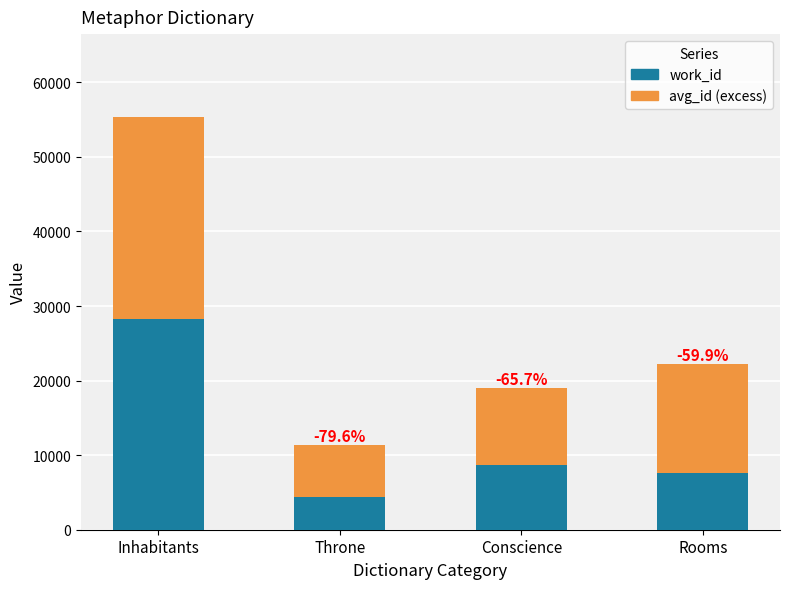

Which category has the highest value in the work_id series?

Inhabitants